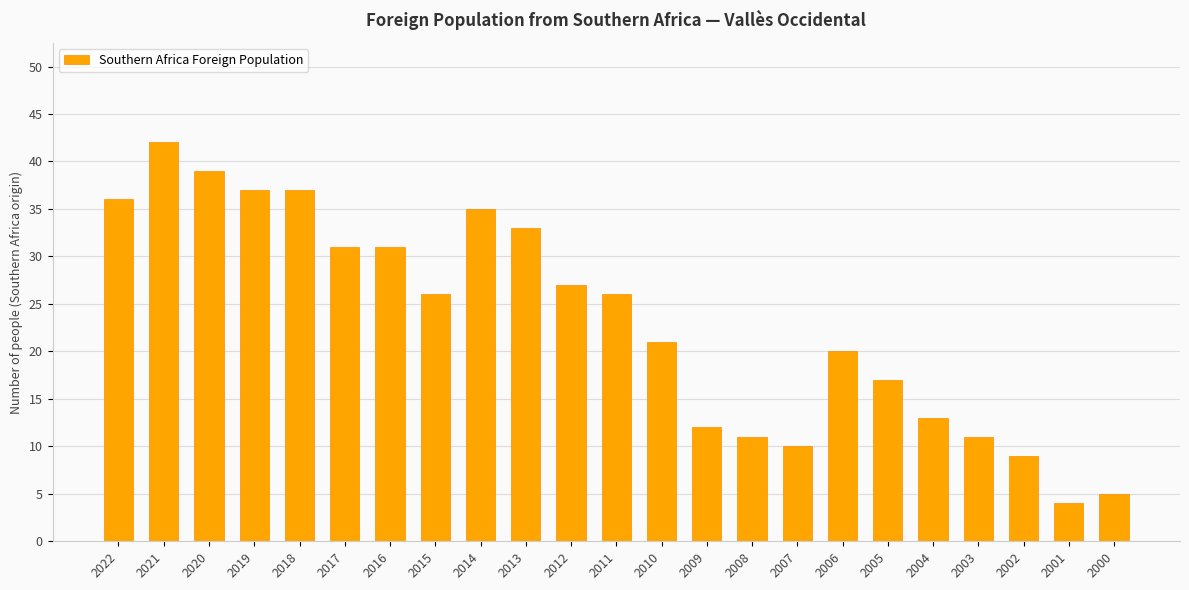

What is the greatest value displayed?

42